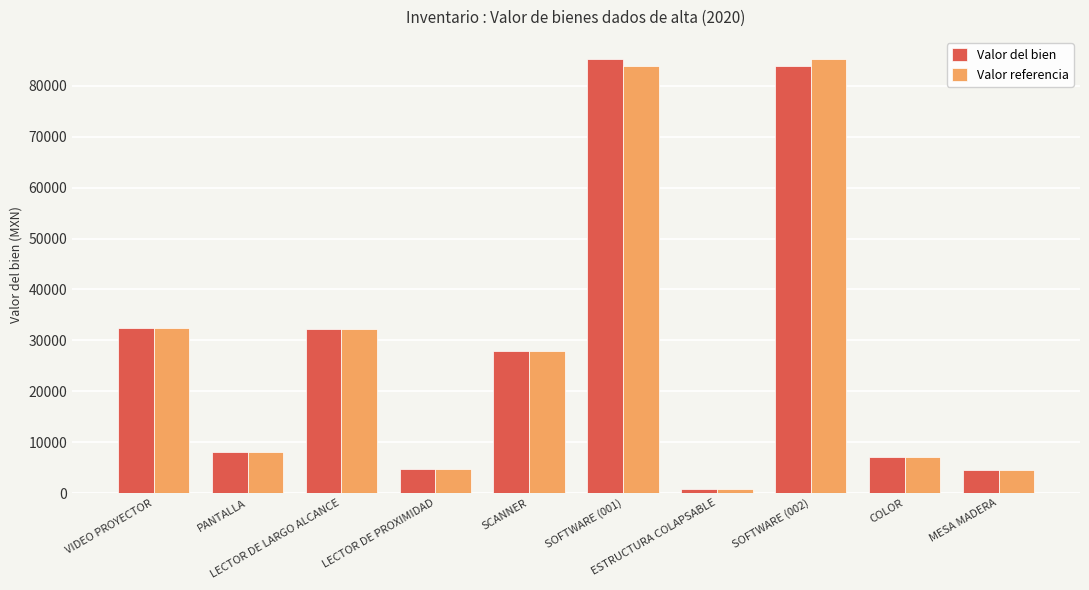

What is the difference between the maximum and minimum values in the Valor referencia series?

84632.4